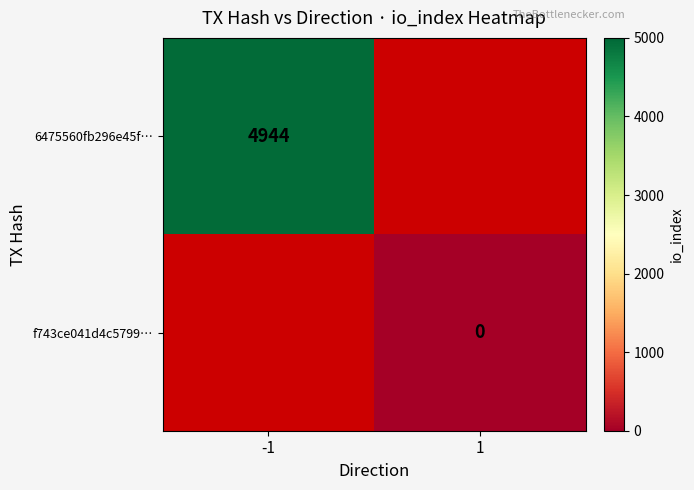

True or false: 6475560fb296e45f… has a value of 4944 at -1.

True